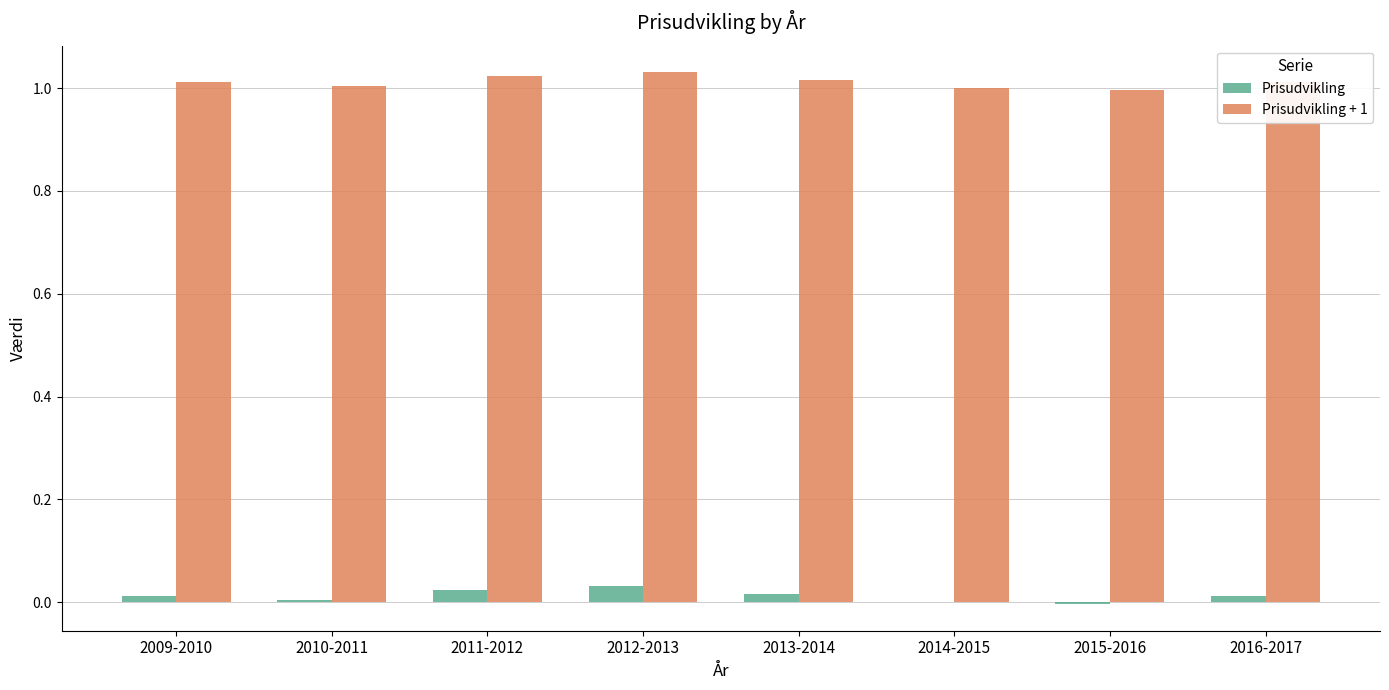

Is it true that Prisudvikling + 1 equals 1.0 at 2009-2010?

True